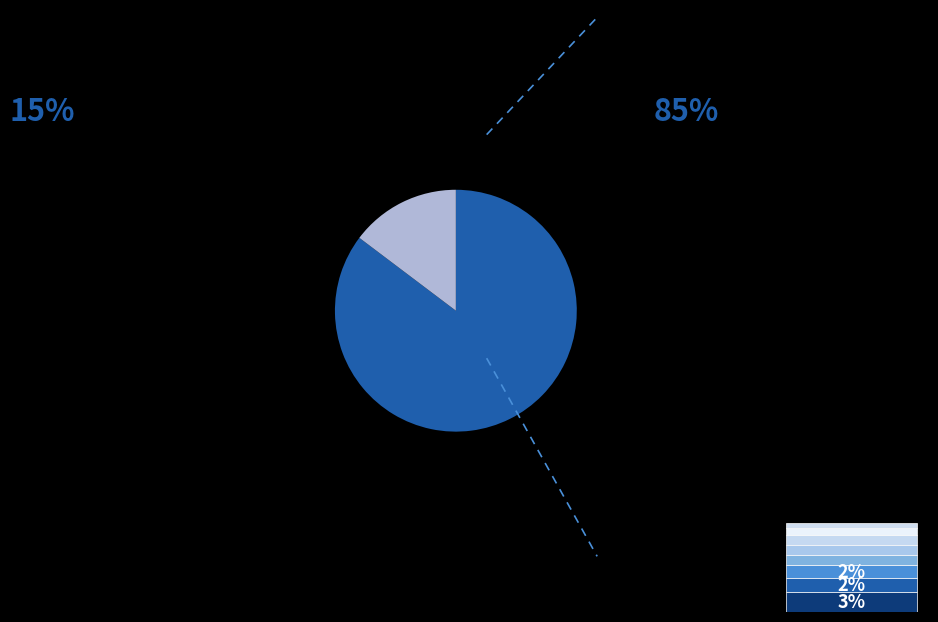

Which category has the smallest portion of the pie?

Friends In High Places